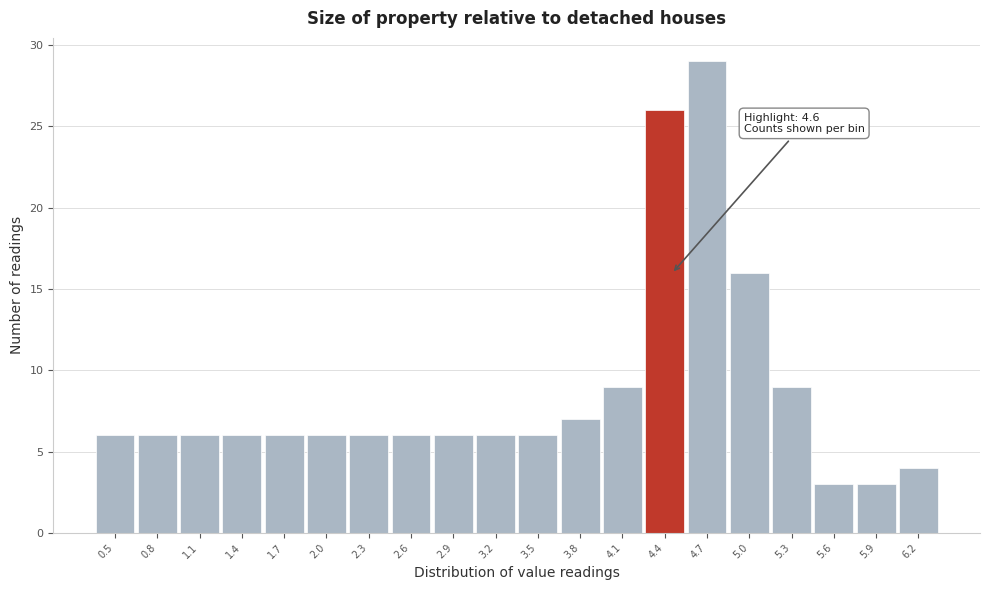

Reading left to right, list all the values displayed in this chart.

6	6	6	6	6	6	6	6	6	6	6	7	9	26	29	16	9	3	3	4